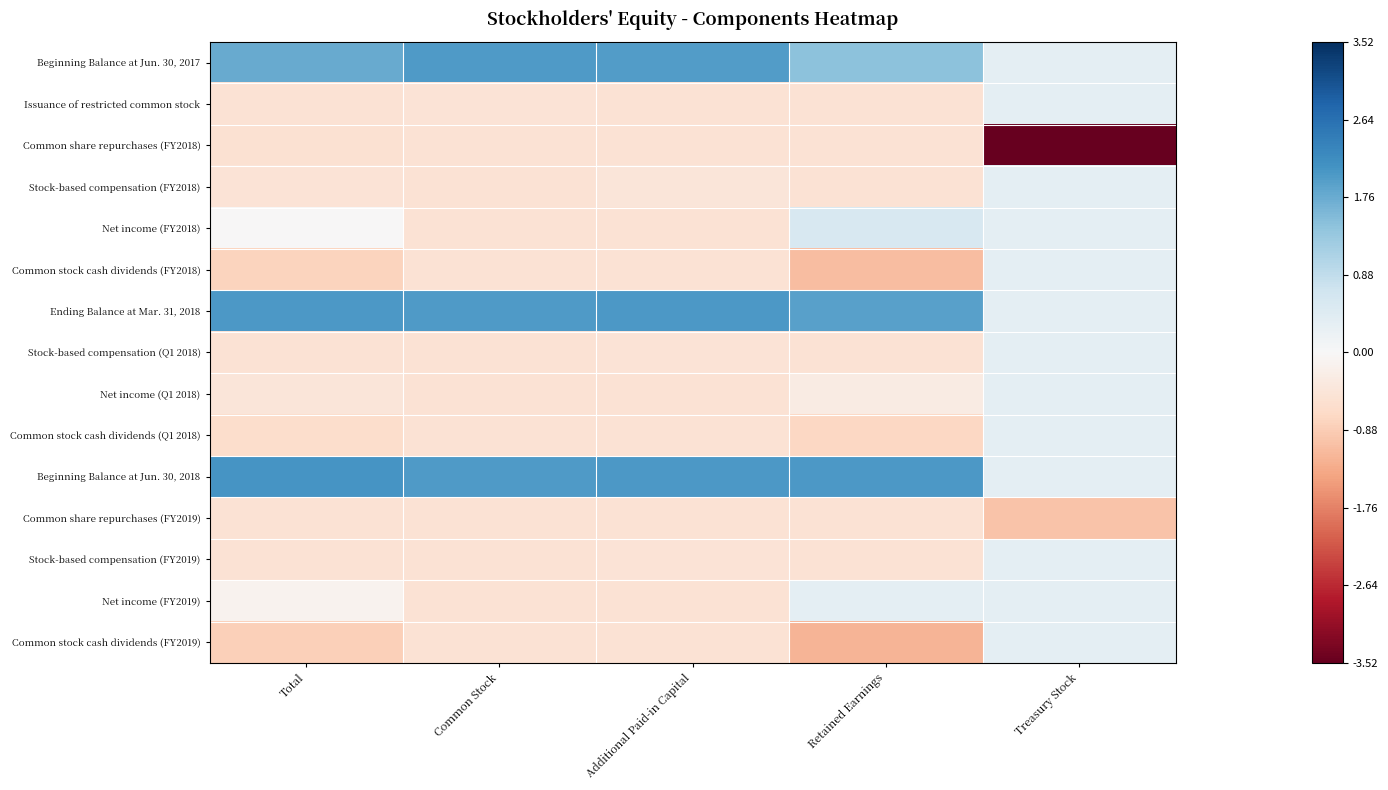

At how many categories does at least one series exceed -2?

5